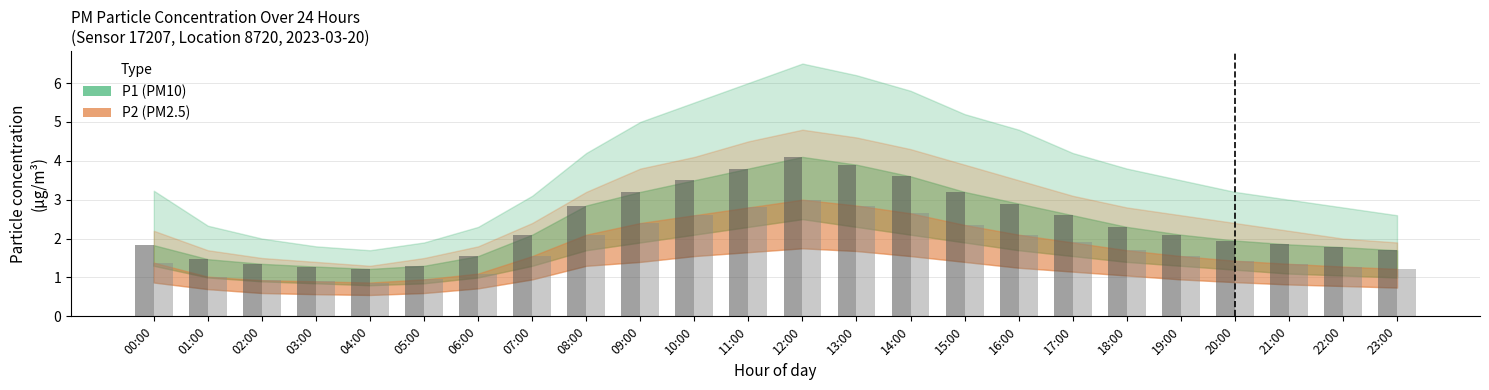

At which label does P1_upper first exceed 3?

00:00